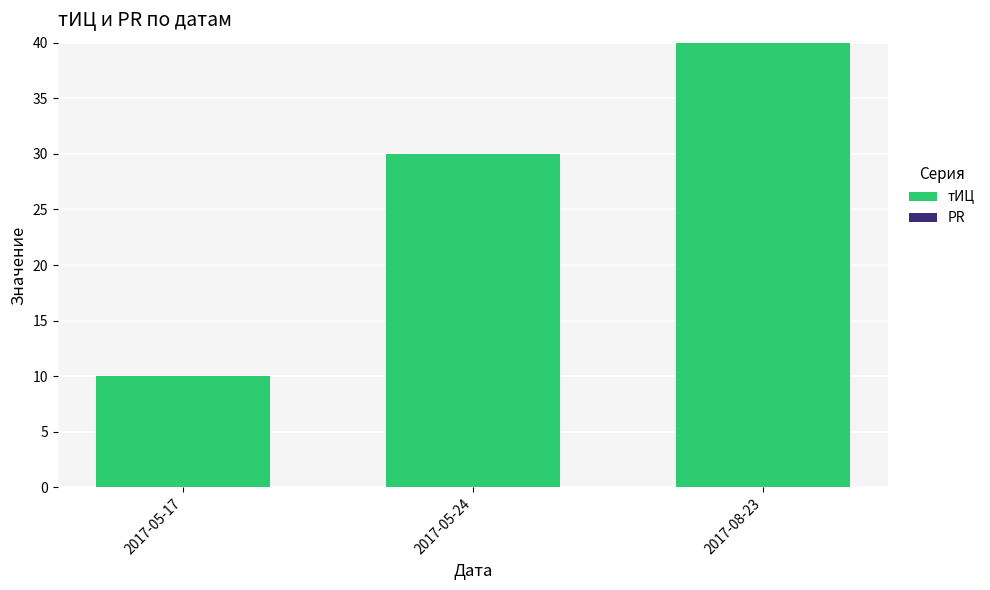

What is the average value?

27